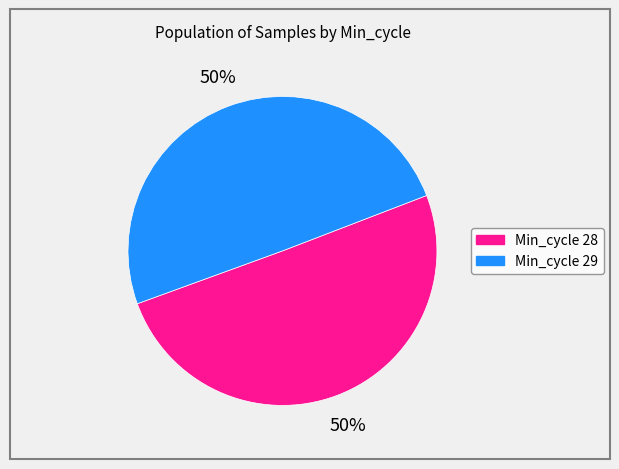

To the nearest percent, what is the average slice percentage?

50%